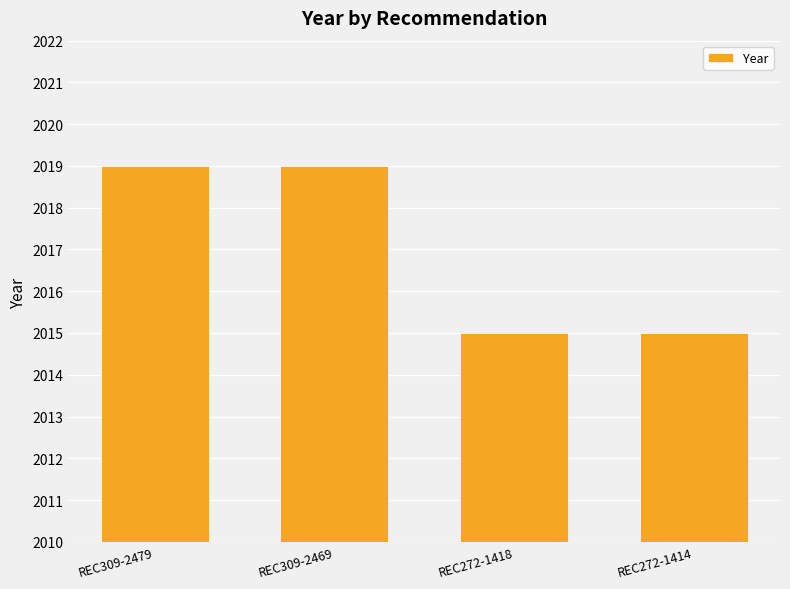

What is the sum of the values at REC309-2479 and REC272-1414?

4034